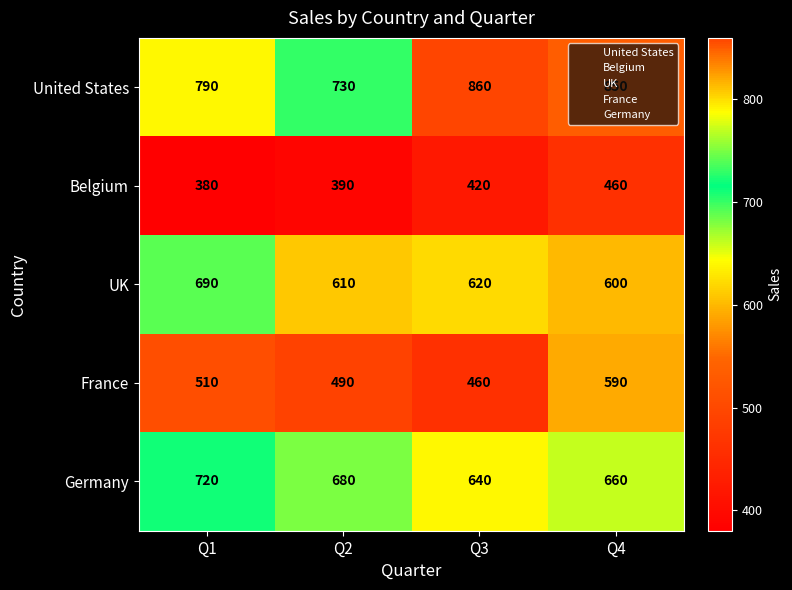

List the series in order of their peak value, lowest first.

Belgium, France, UK, Germany, United States